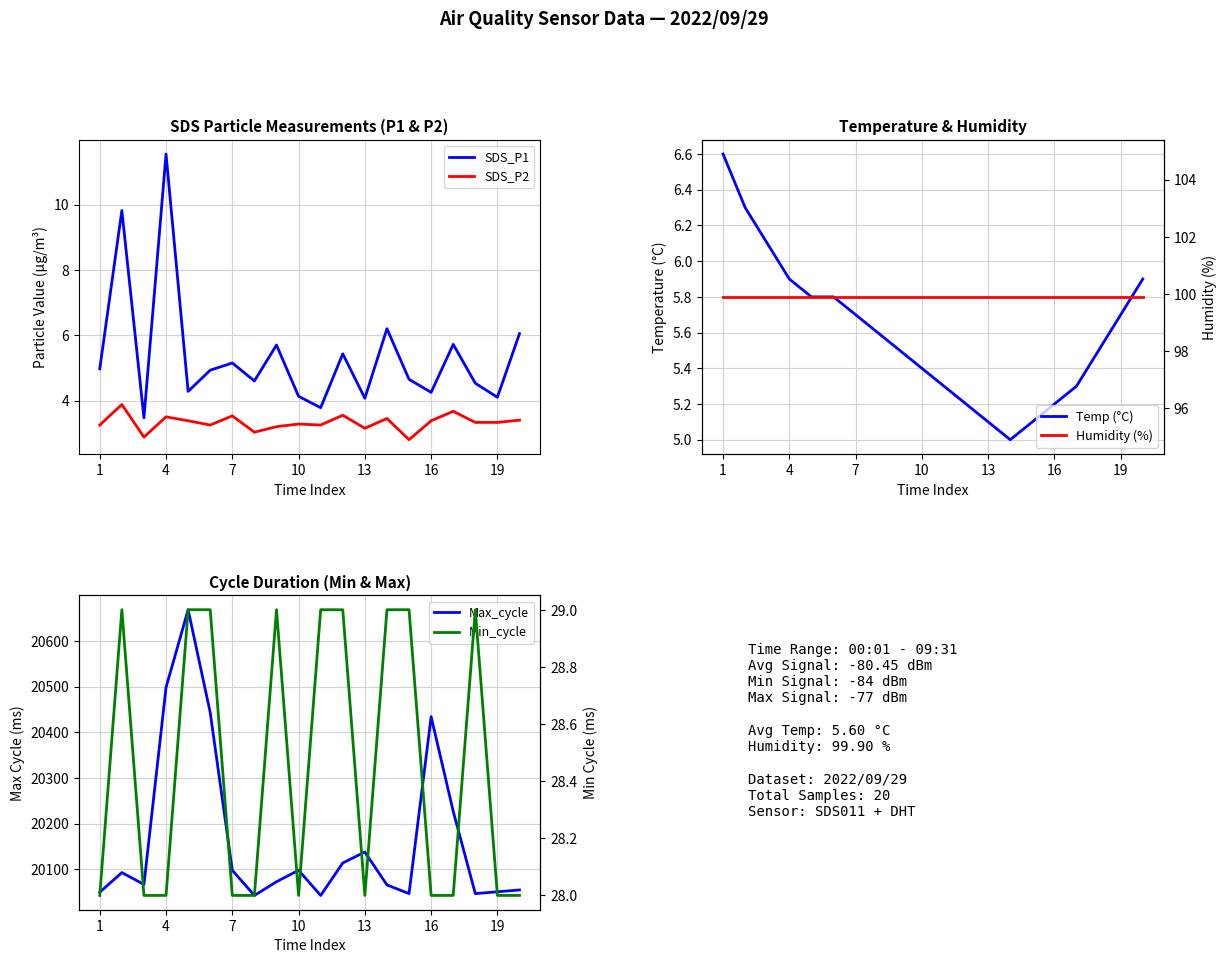

True or false: SDS_P1 and SDS_P2 intersect in this chart.

False